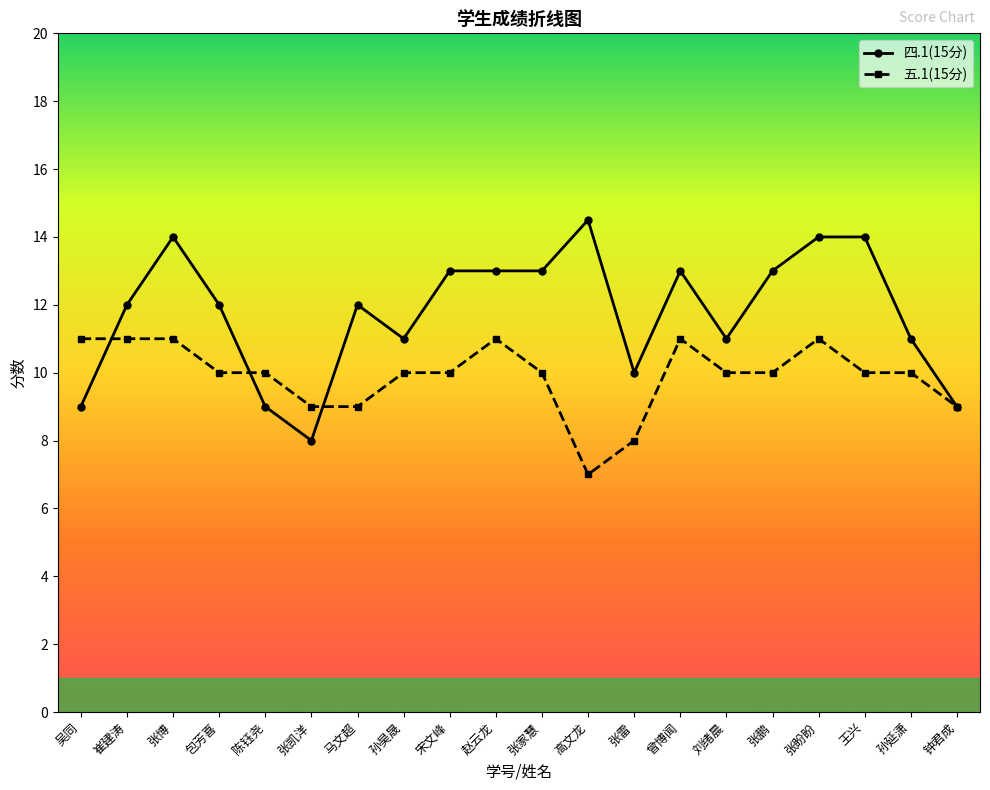

What is the label of the 1st point from the left?

吴同